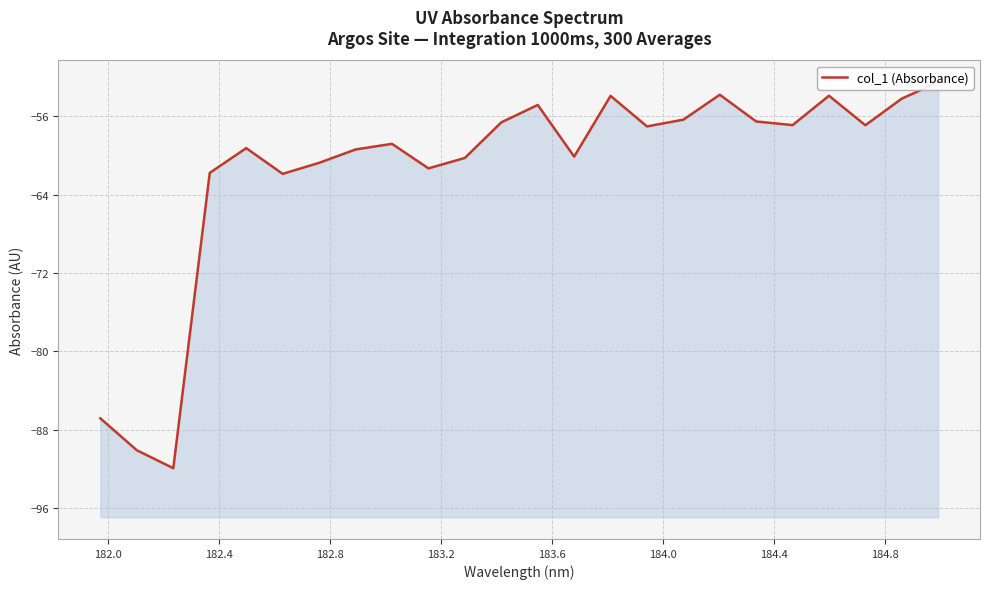

What is the difference between the maximum and second lowest values?

37.5